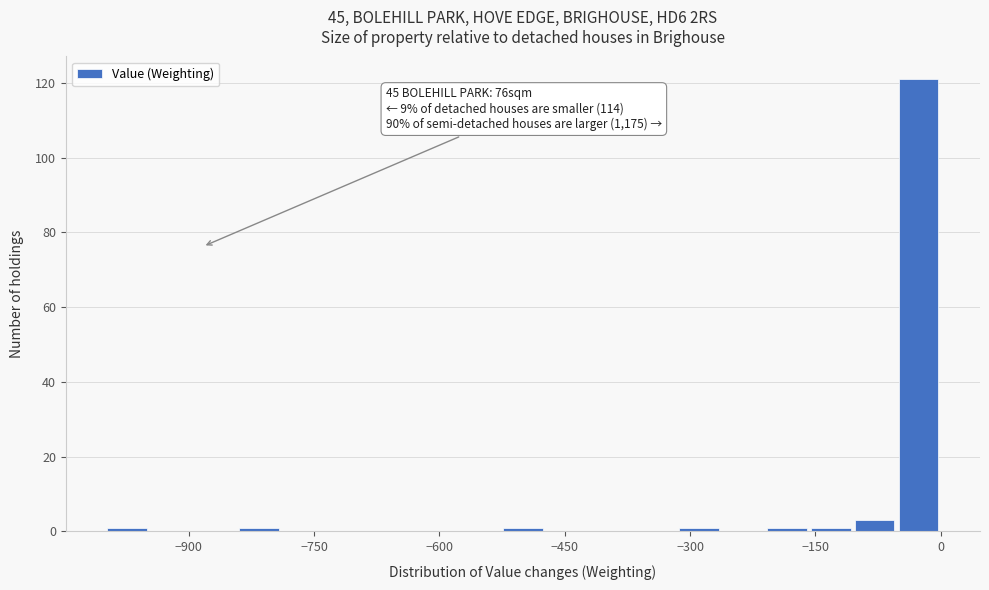

Around what value on the x-axis is the tallest bar? Give the approximate position of its centre, as read against the axis.

-20